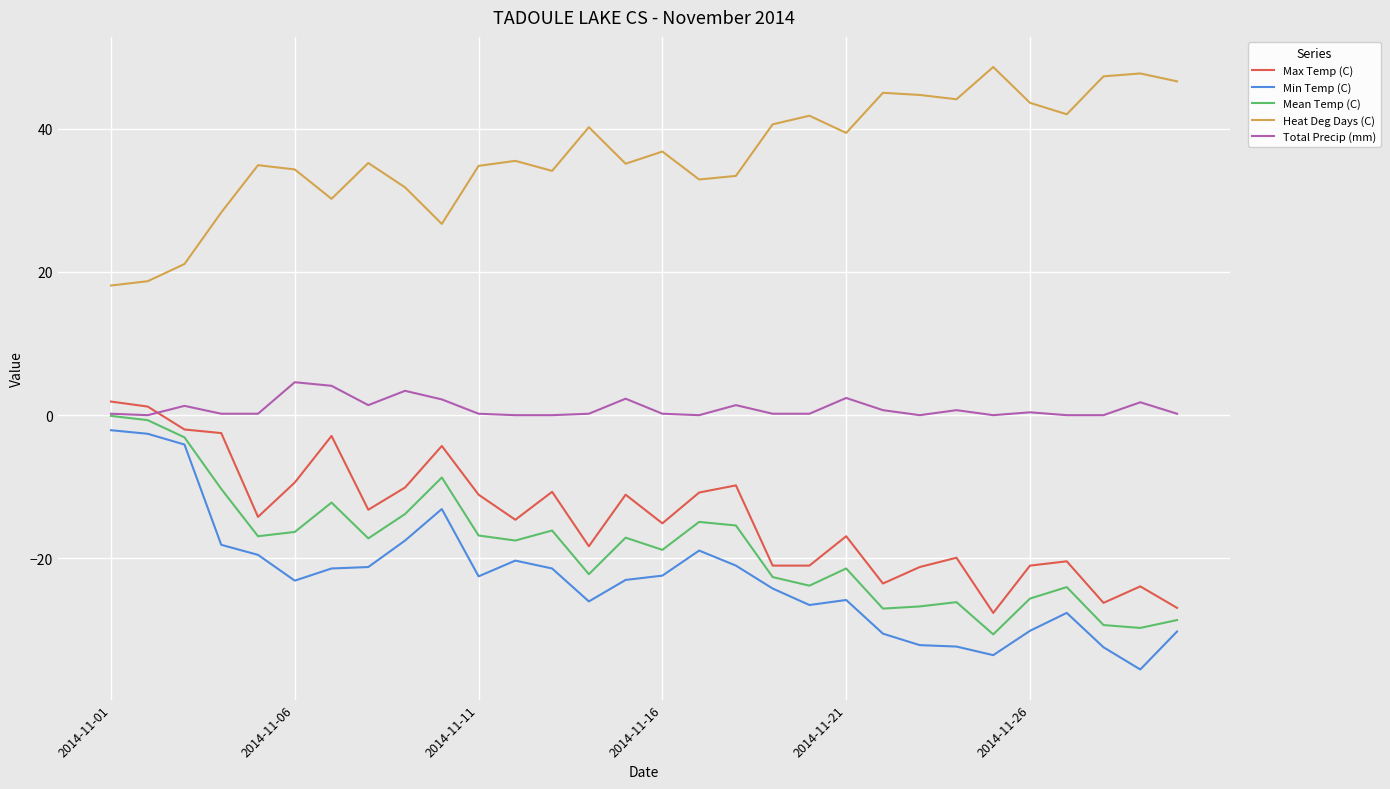

What is the smallest value displayed?

-35.5